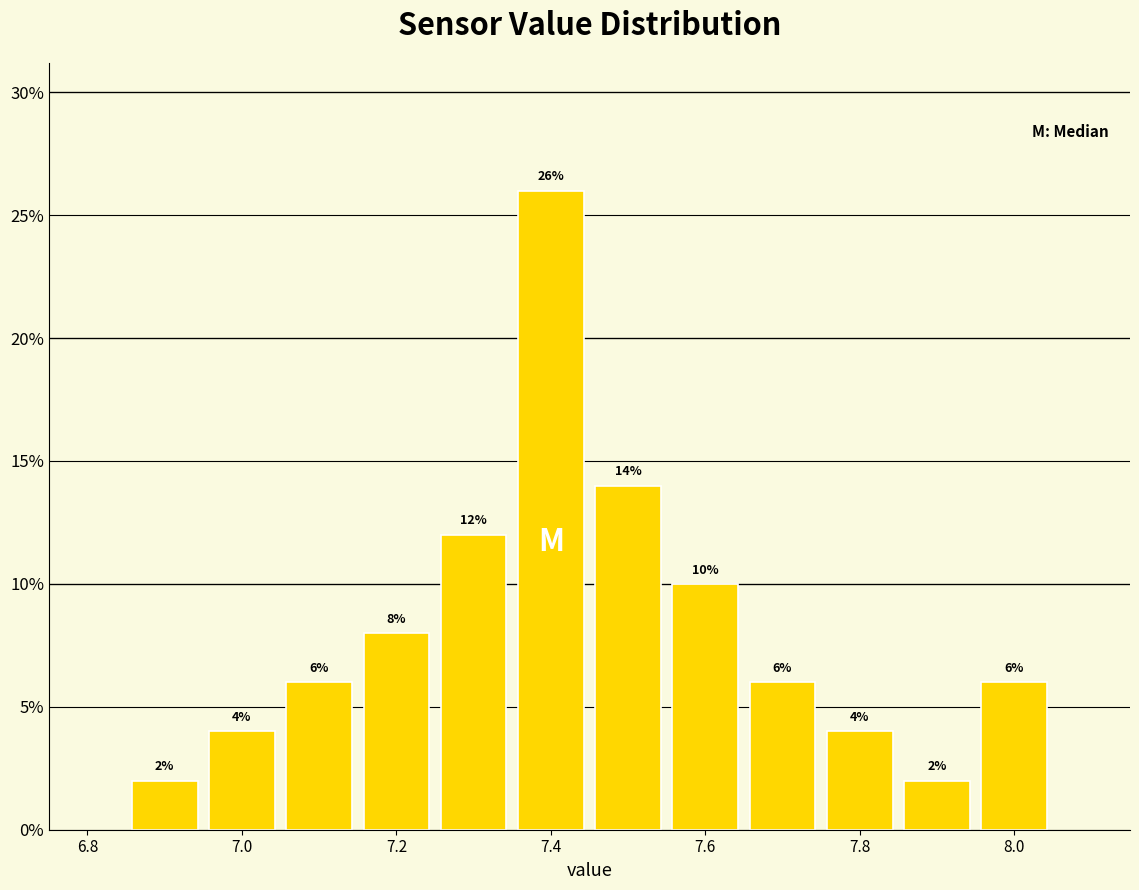

How tall is the bar that spans 7.25 to 7.35 on the x-axis? The bar edges are not printed on the chart, so give them approximately, as read against the axis.

12